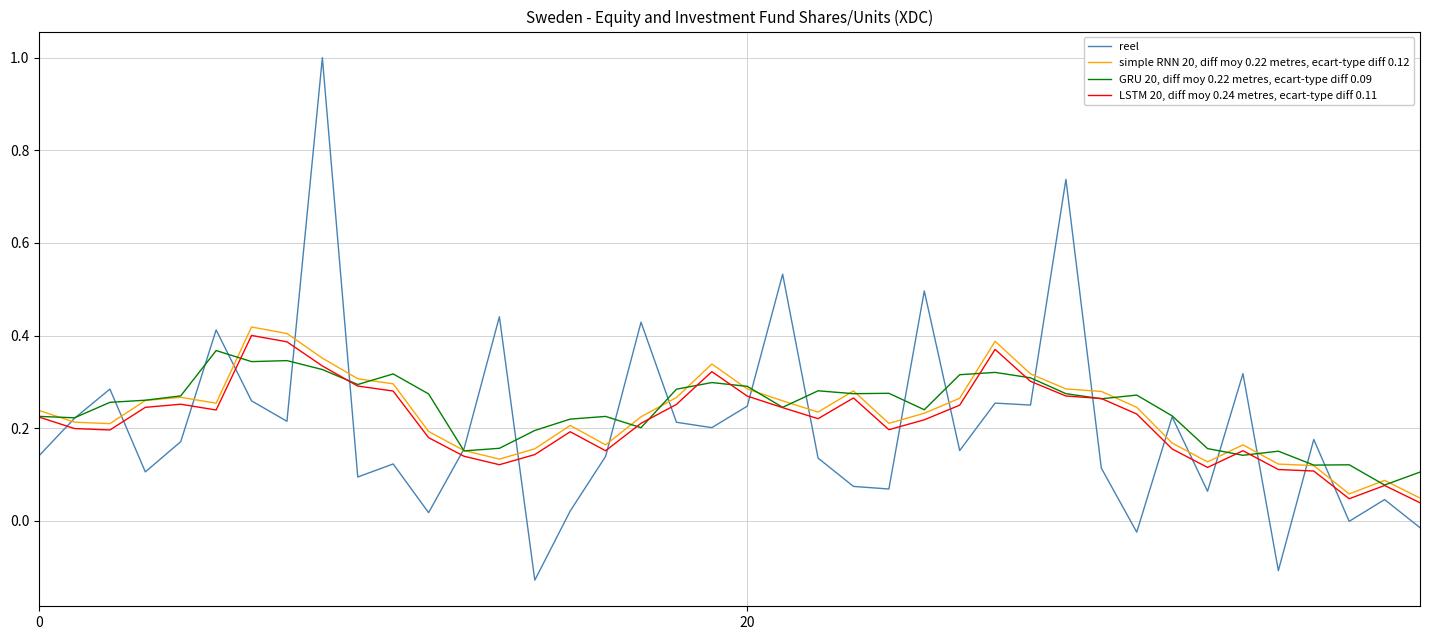

Which series has the largest range (max minus min)?

reel